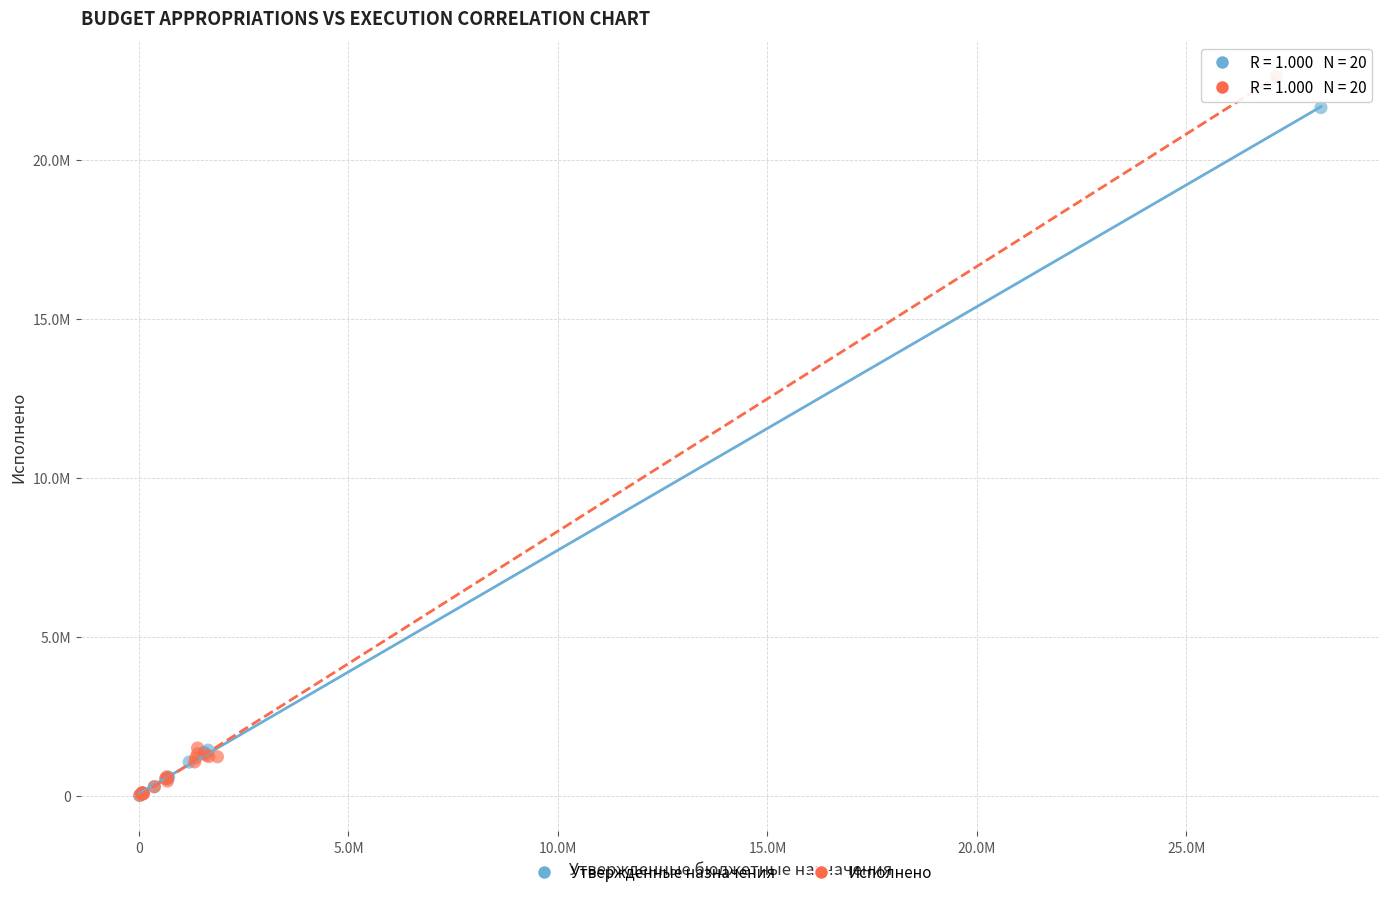

What are all the series names shown in the legend?

Утвержденные назначения, Исполнено